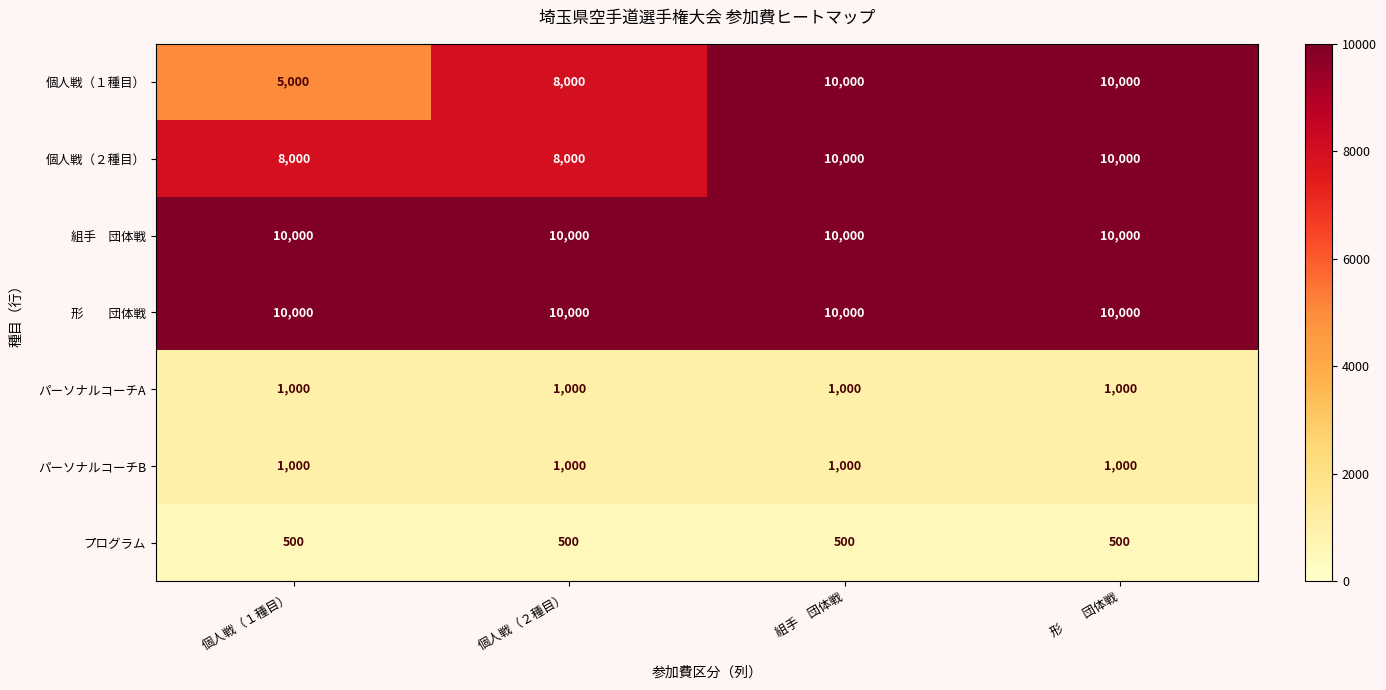

What is the difference between the highest and lowest values at 個人戦（１種目）?

9500